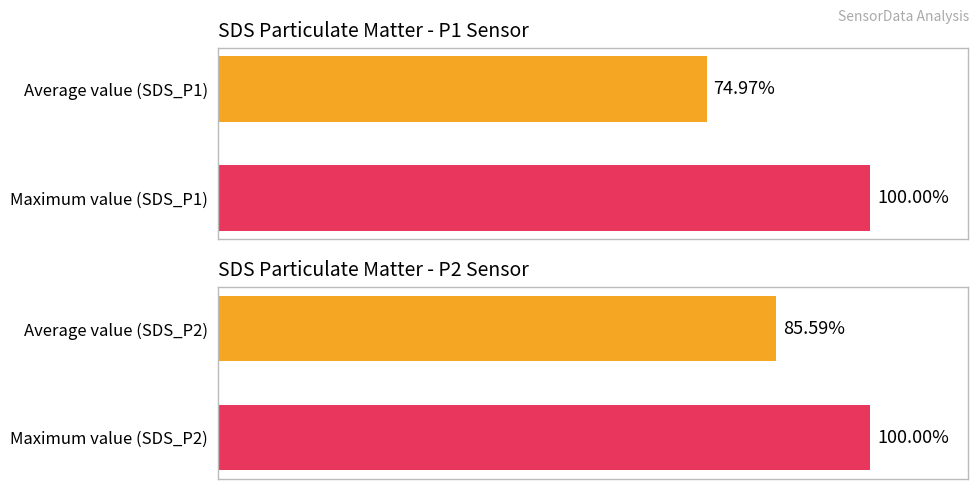

What is the value of the SDS_P1 bar at the 1st from the left?

75.0